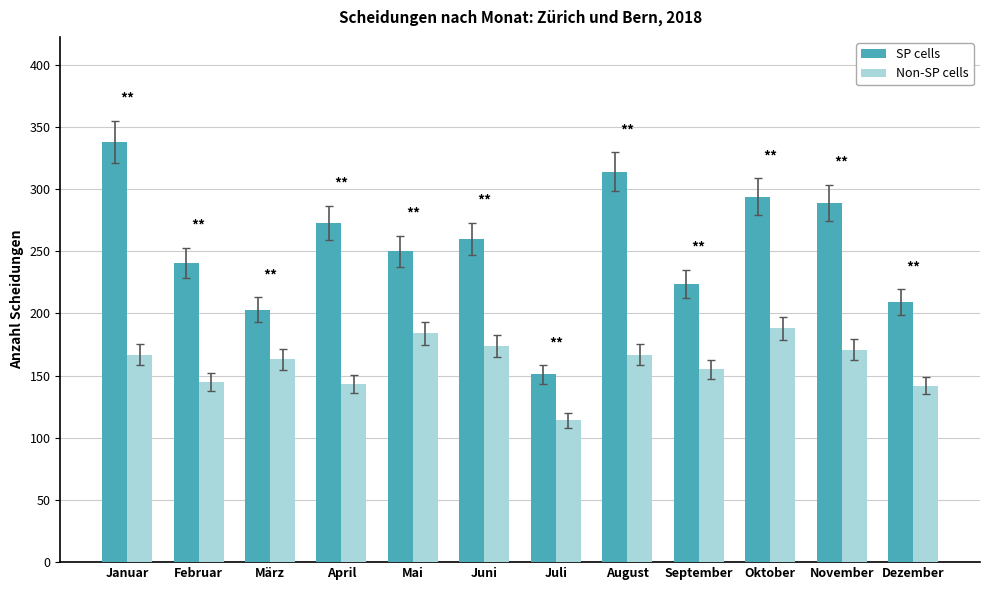

At which category is the sum across all series the highest?

Januar